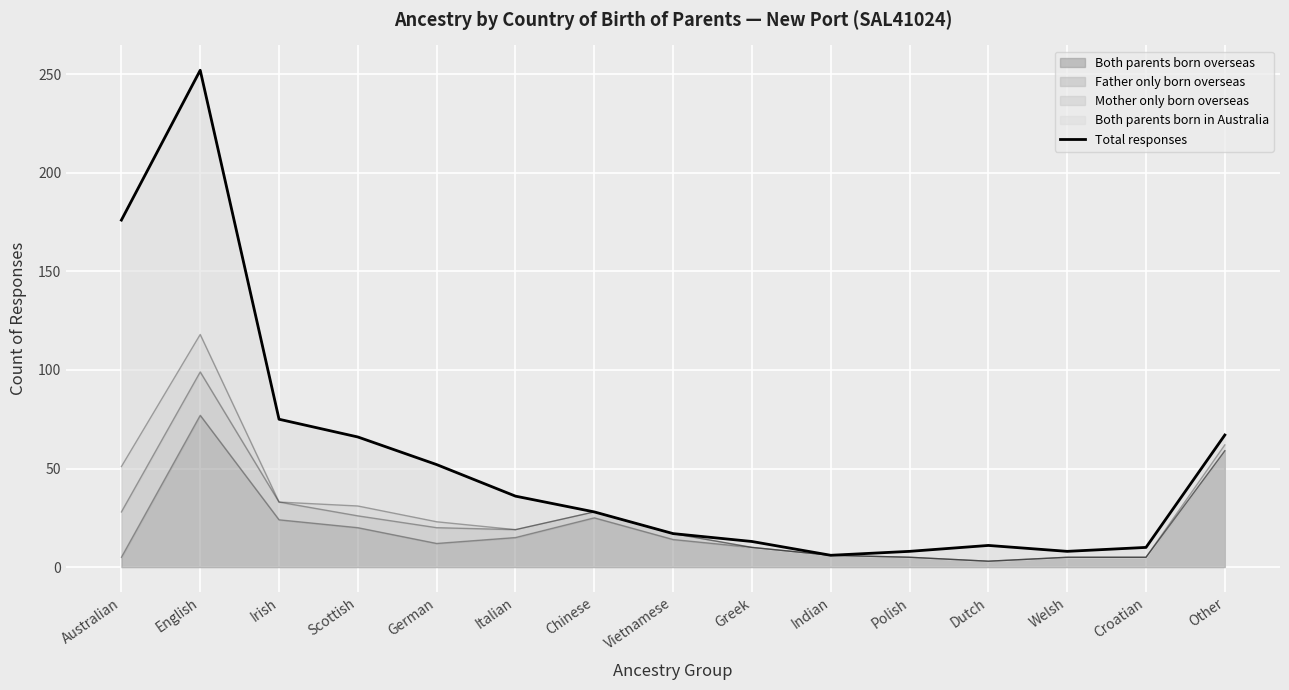

The value at Welsh is 8. True or false?

True